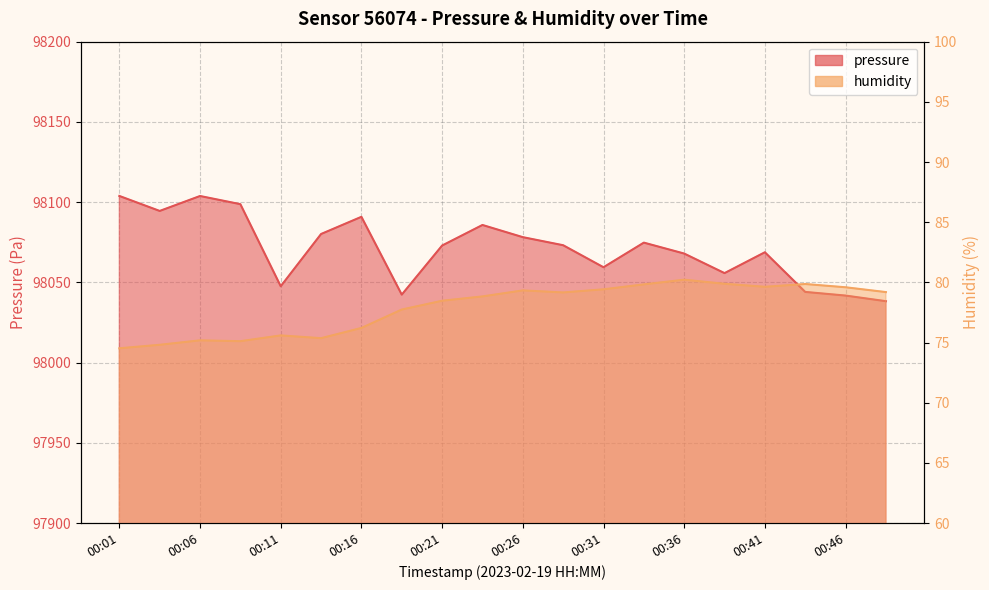

How many lines are shown in the chart?

2